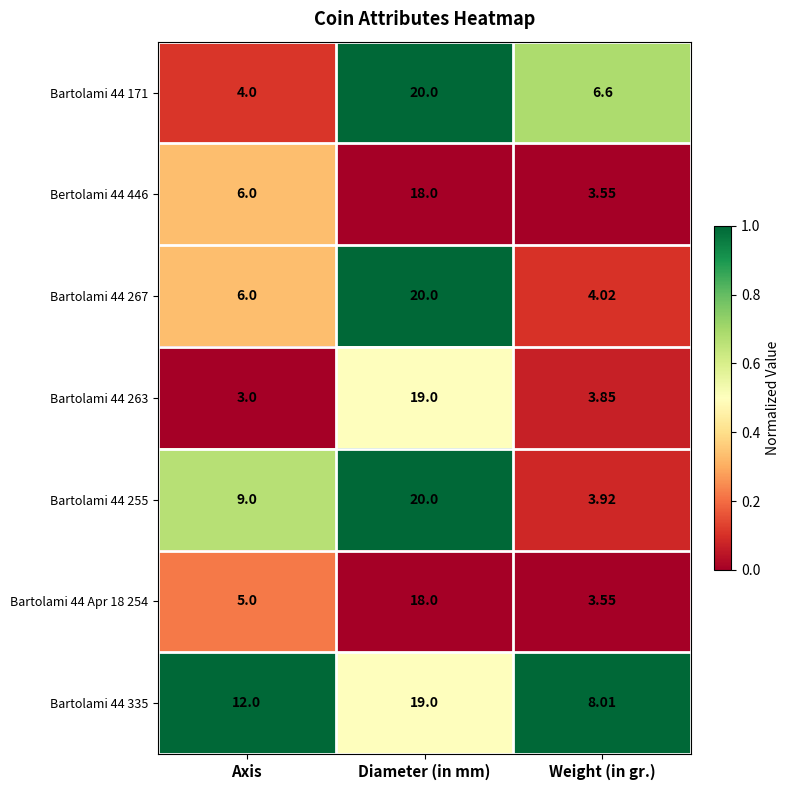

At which label is Bartolami 44 Apr 18 254 closest to 10?

Axis